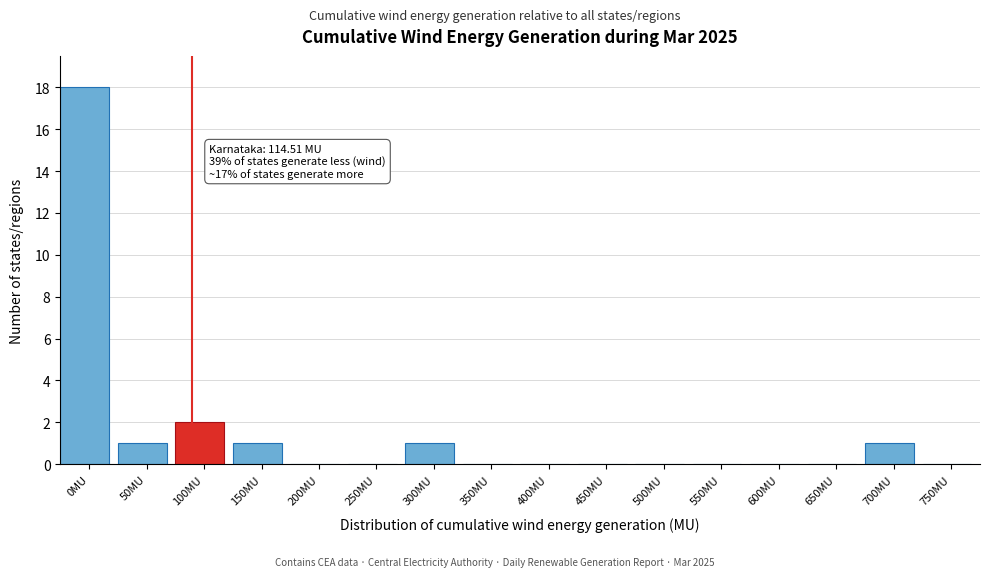

Reading left to right, what are all the values shown in this chart?

0MU=18	50MU=1	100MU=2	150MU=1	200MU=0	250MU=0	300MU=1	350MU=0	400MU=0	450MU=0	500MU=0	550MU=0	600MU=0	650MU=0	700MU=1	750MU=0